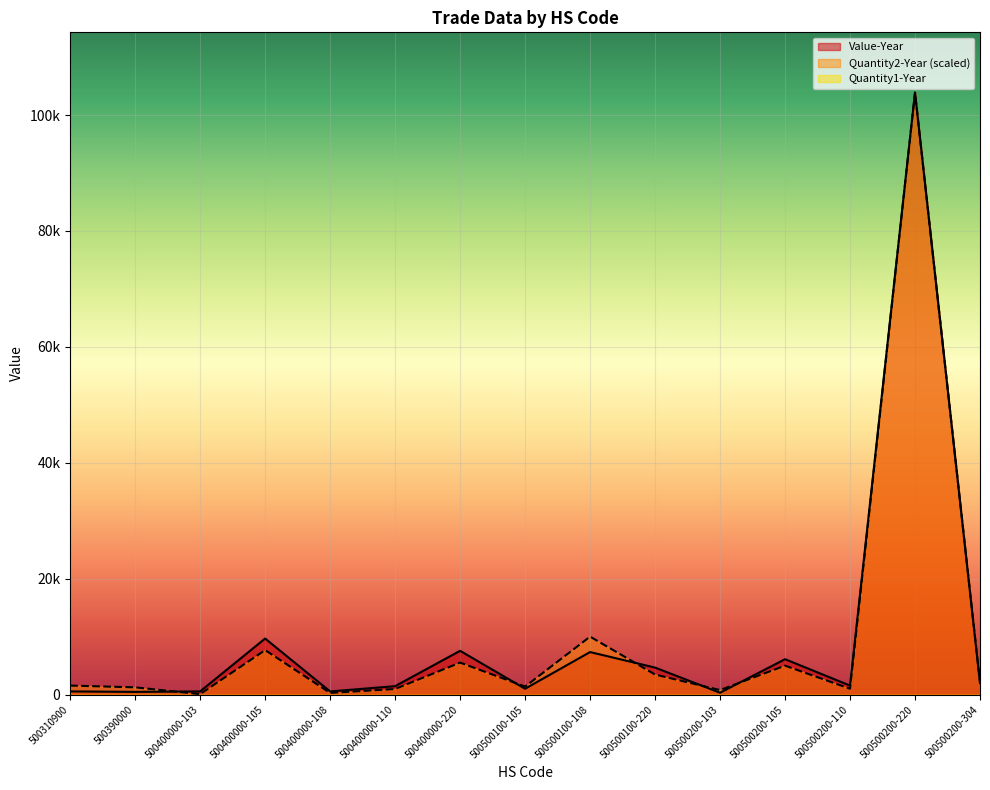

Does the chart display data point markers on the line(s)?

No